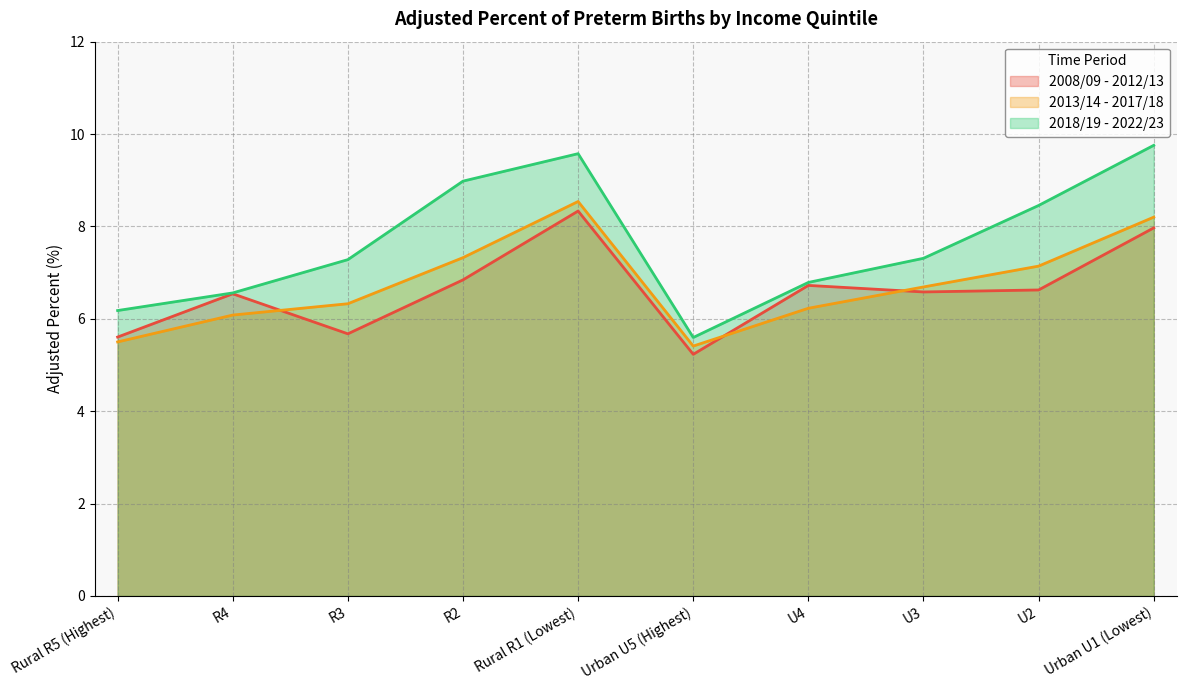

Reading left to right, extract all data points from this chart.

2008/09 - 2012/13: 5.6	6.5	5.7	6.8	8.3	5.2	6.7	6.6	6.6	8.0
2013/14 - 2017/18: 5.5	6.1	6.3	7.3	8.5	5.4	6.2	6.7	7.1	8.2
2018/19 - 2022/23: 6.2	6.6	7.3	9.0	9.6	5.6	6.8	7.3	8.5	9.8